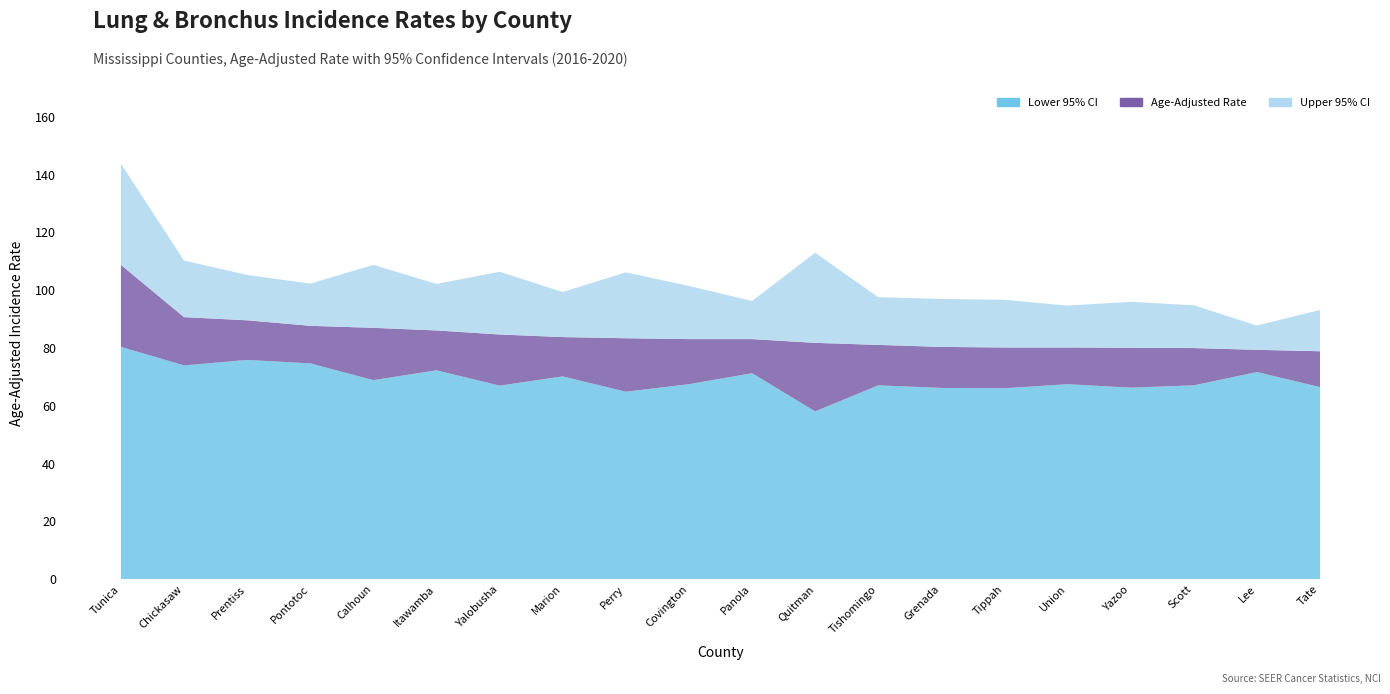

Reading right to left, what are all the values shown in this chart?

Lower 95% CI: Tate=66.5	Lee=71.7	Scott=67.1	Yazoo=66.3	Union=67.5	Tippah=66.1	Grenada=66.2	Tishomingo=67.1	Quitman=58.1	Panola=71.3	Covington=67.5	Perry=64.9	Marion=70.2	Yalobusha=67.0	Itawamba=72.3	Calhoun=68.9	Pontotoc=74.7	Prentiss=75.9	Chickasaw=74.0	Tunica=80.4
Age-Adjusted Rate: Tate=78.9	Lee=79.4	Scott=80.0	Yazoo=80.1	Union=80.2	Tippah=80.2	Grenada=80.4	Tishomingo=81.1	Quitman=81.8	Panola=83.1	Covington=83.1	Perry=83.4	Marion=83.8	Yalobusha=84.7	Itawamba=86.1	Calhoun=87.0	Pontotoc=87.7	Prentiss=89.6	Chickasaw=90.7	Tunica=108.8
Upper 95% CI: Tate=93.2	Lee=87.8	Scott=94.8	Yazoo=96.0	Union=94.7	Tippah=96.7	Grenada=97.0	Tishomingo=97.6	Quitman=113.0	Panola=96.3	Covington=101.5	Perry=106.2	Marion=99.4	Yalobusha=106.4	Itawamba=102.2	Calhoun=108.8	Pontotoc=102.3	Prentiss=105.3	Chickasaw=110.3	Tunica=143.8